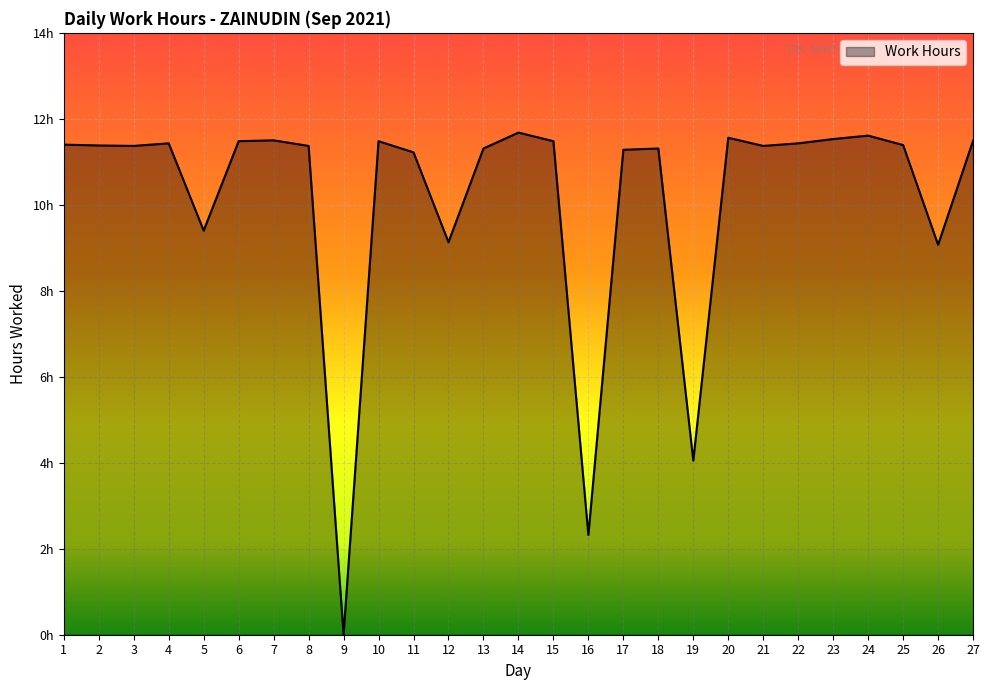

Where does the data first go above 11?

1